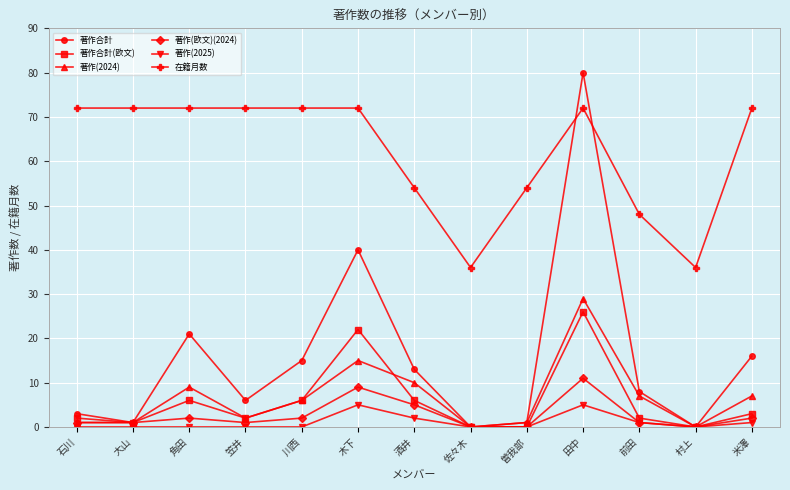

How many intersections are there between 著作合計 and 在籍月数?

2